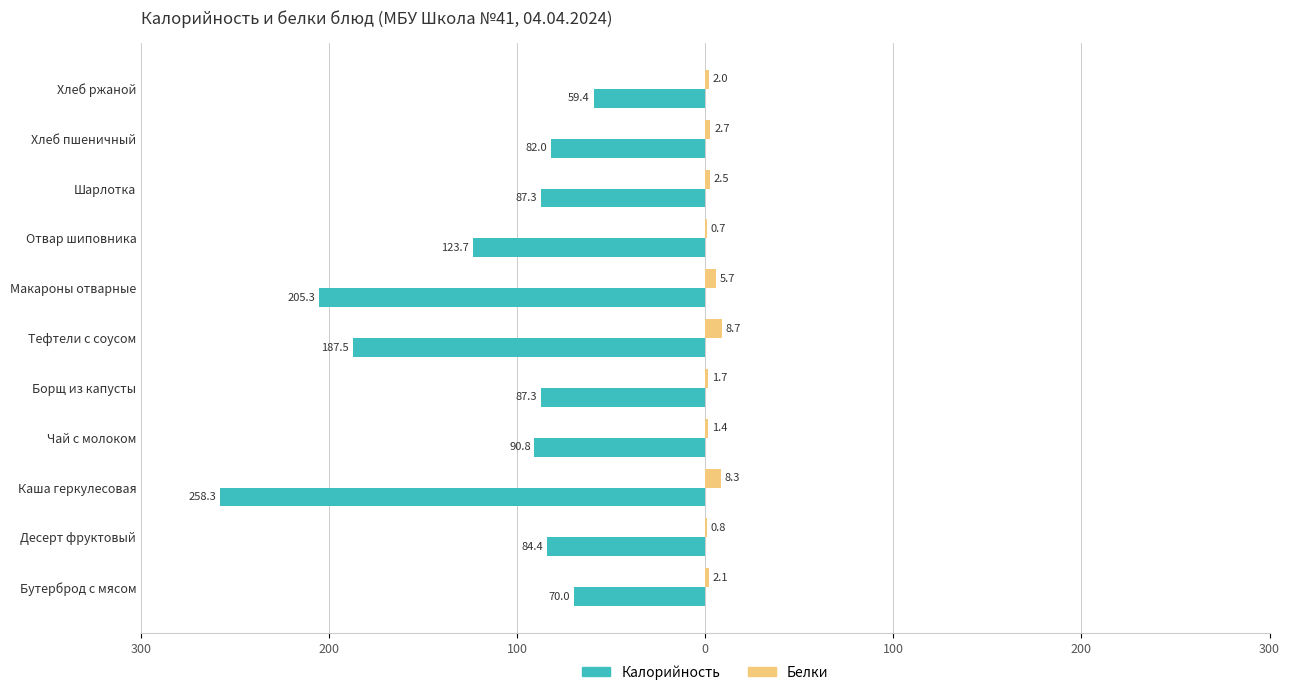

Does the chart contain any negative values?

Yes